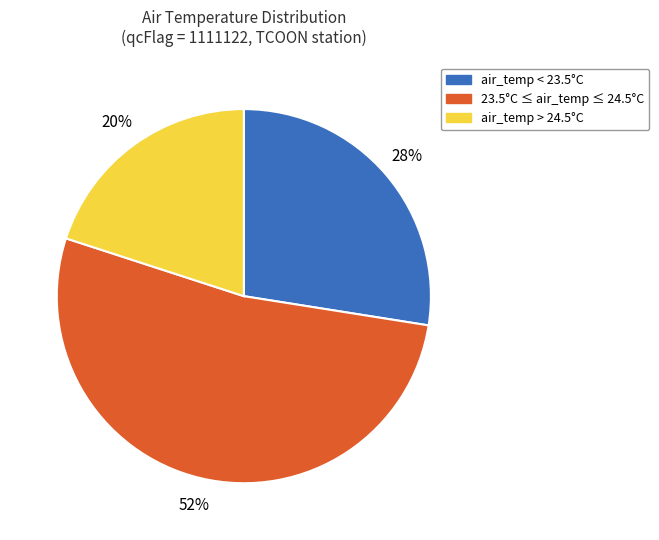

Which slice is the smallest?

air_temp > 24.5°C